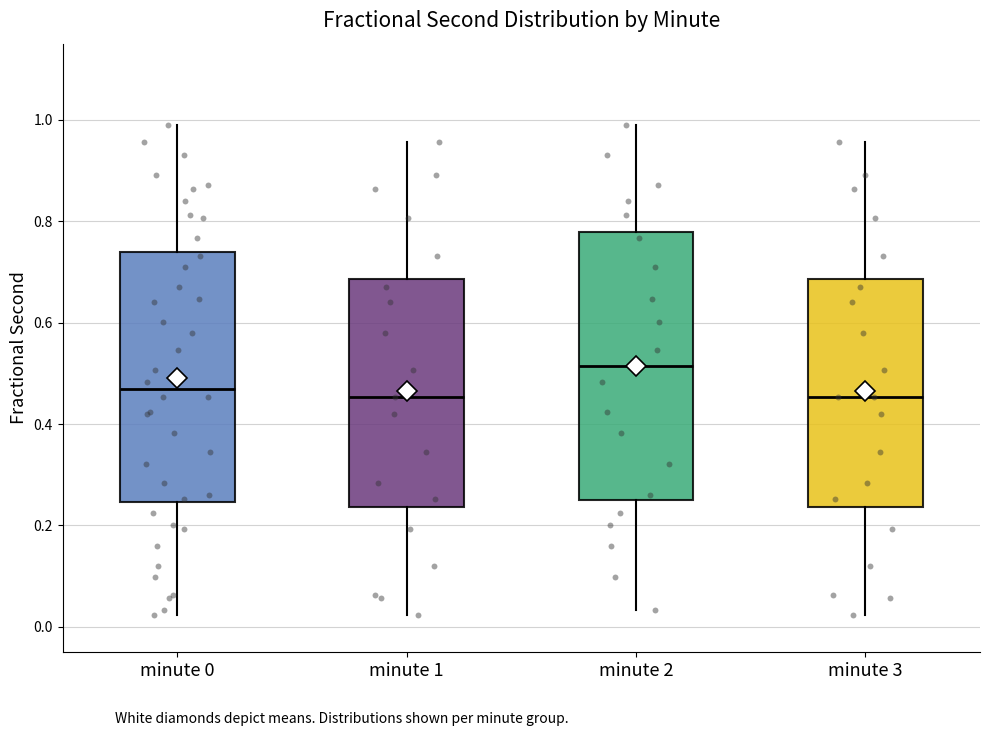

Which box is the tallest, from its lower edge to its upper edge?

minute 2